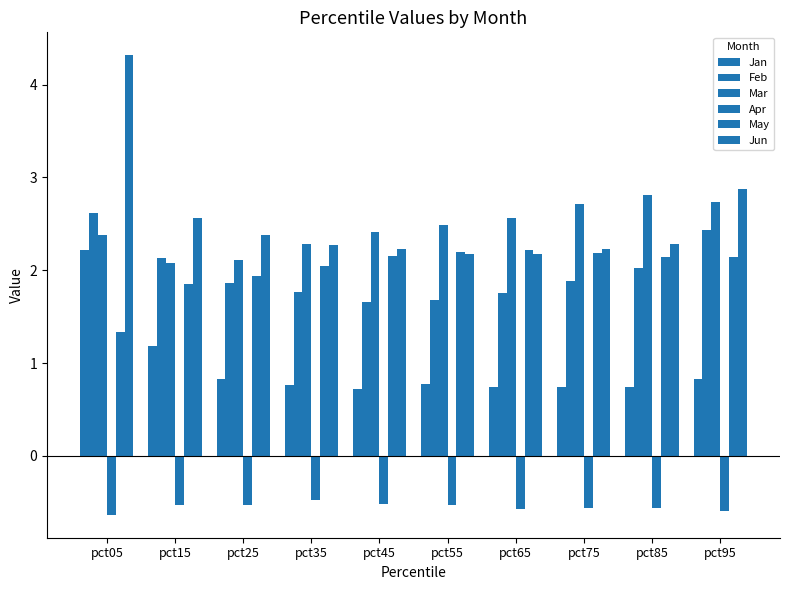

How many data points does each series have?

10